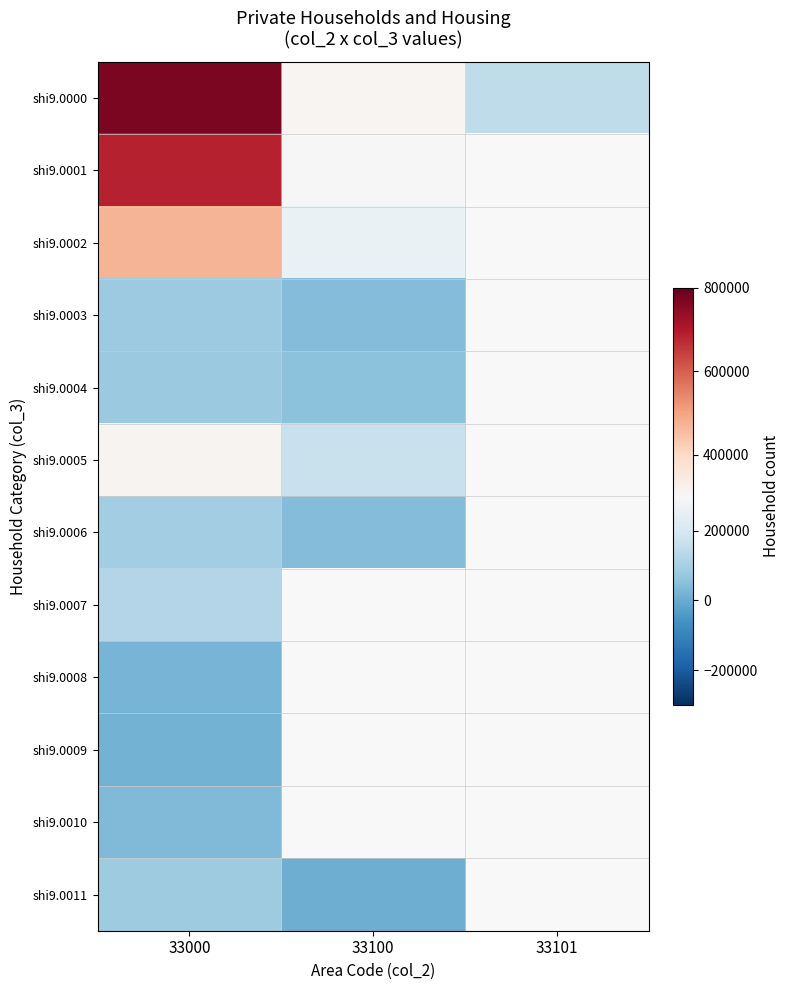

The value of shi9.0004 at 33100 is 55600.0. True or false?

True